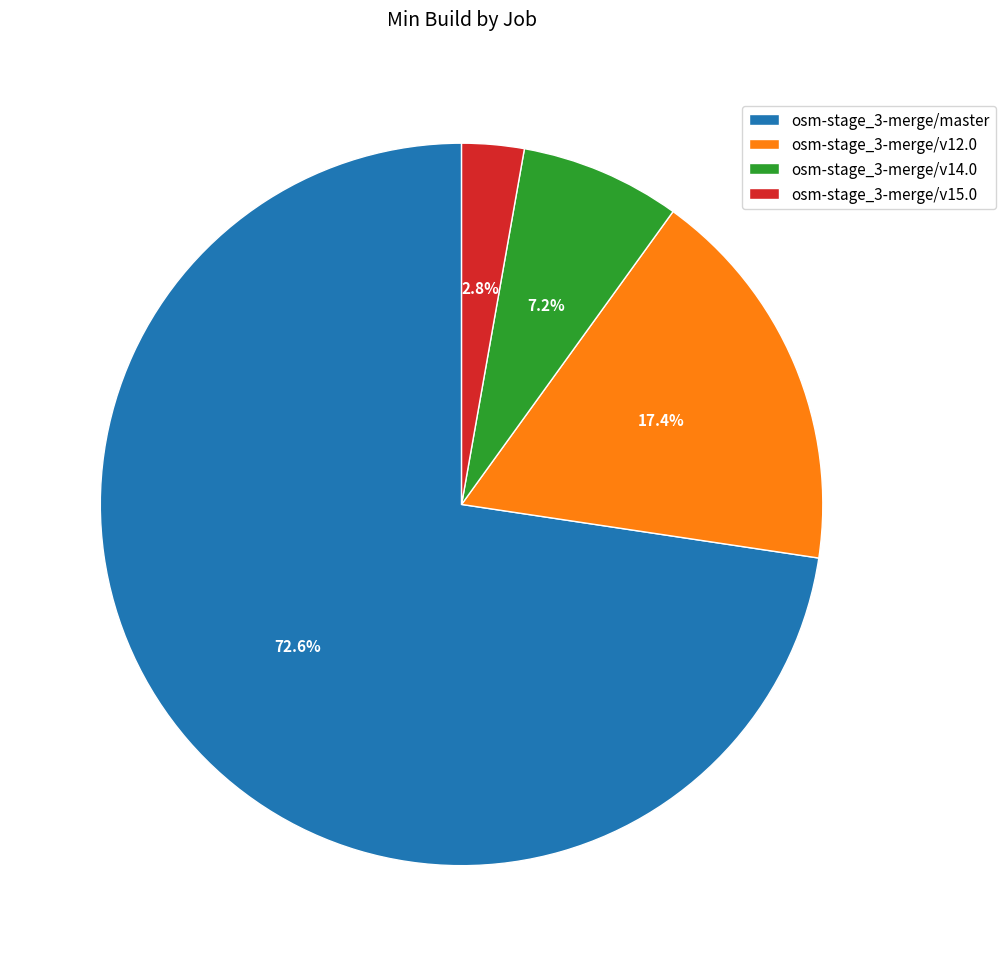

Approximately how many times larger is the value at osm-stage_3-merge/v12.0 compared to osm-stage_3-merge/v14.0?

2.4